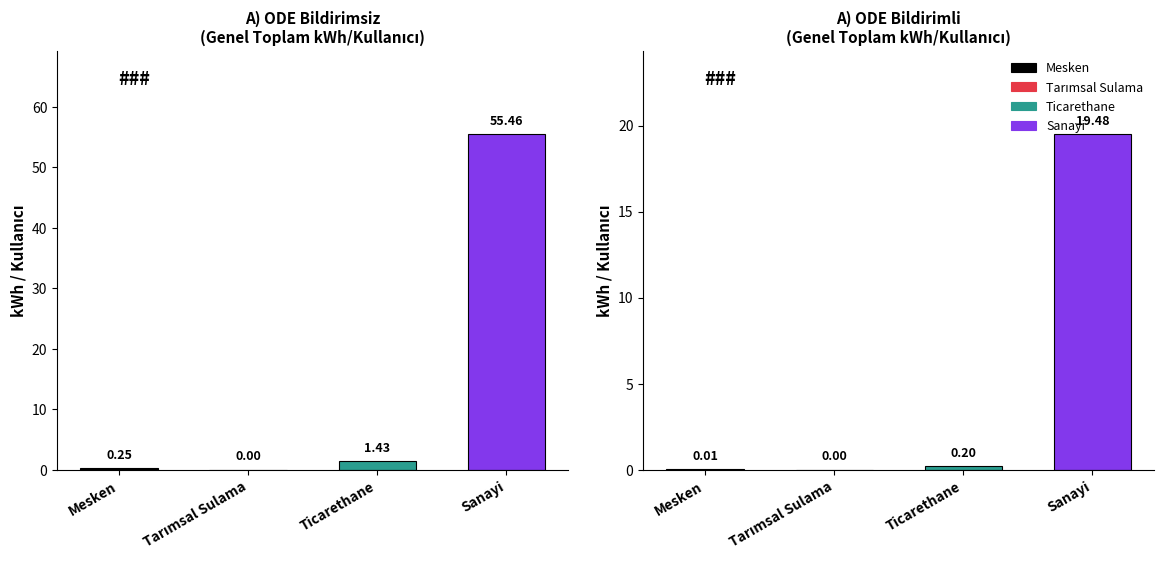

Reading left to right, what are all the values shown in this chart?

Bildirimsiz-Toplam: Mesken=0.2	Tarımsal Sulama=0.0	Ticarethane=1.4	Sanayi=55.5
Bildirimli-Toplam: Mesken=0.0	Tarımsal Sulama=0.0	Ticarethane=0.2	Sanayi=19.5